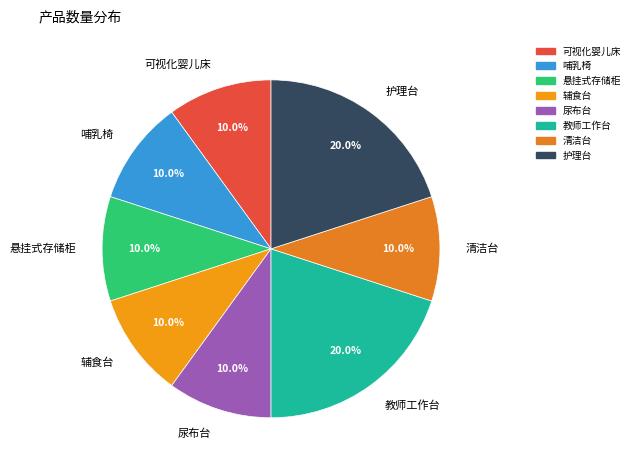

To the nearest percent, what percentage of the pie is 尿布台?

10%